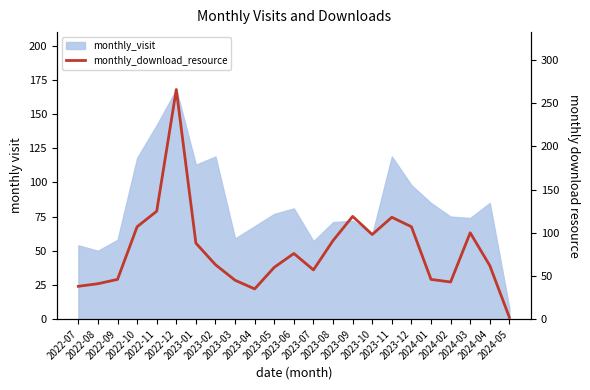

True or false: the data shows 88 at 2023-01.

True